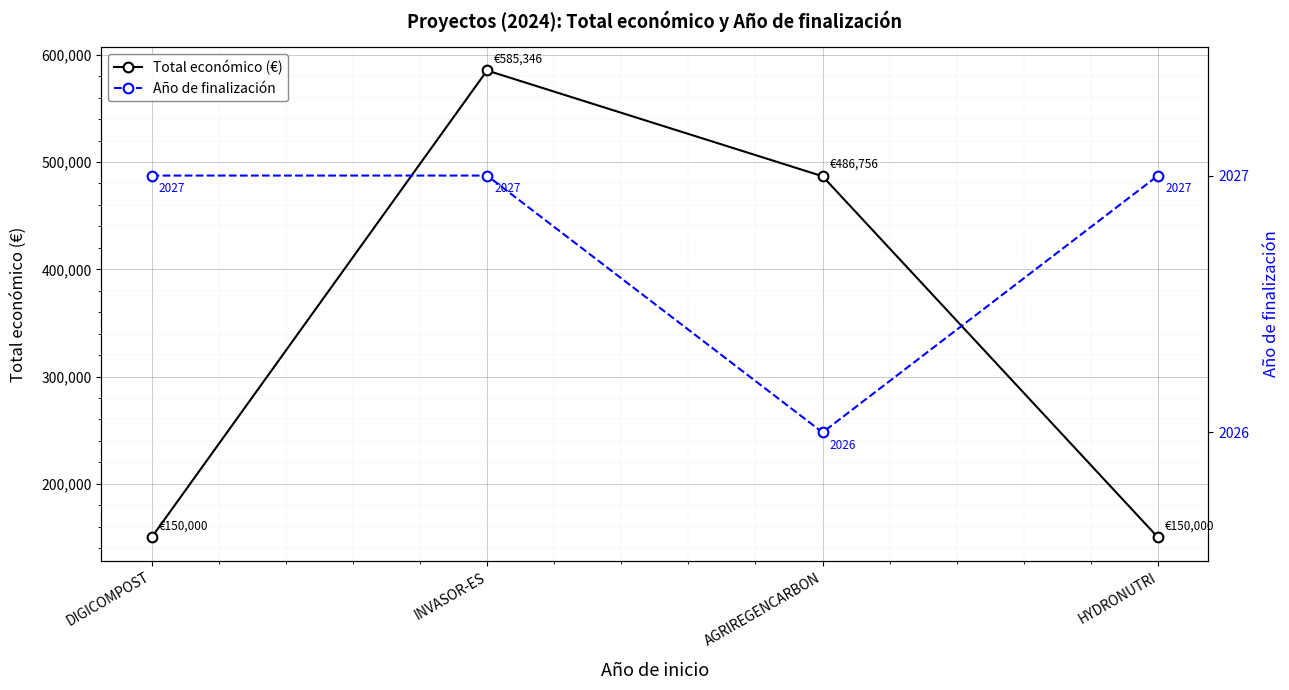

Reading left to right, what are all the values shown in this chart?

Total económico (€): 150000	585346	486756	150000
Año de finalización: 2027	2027	2026	2027